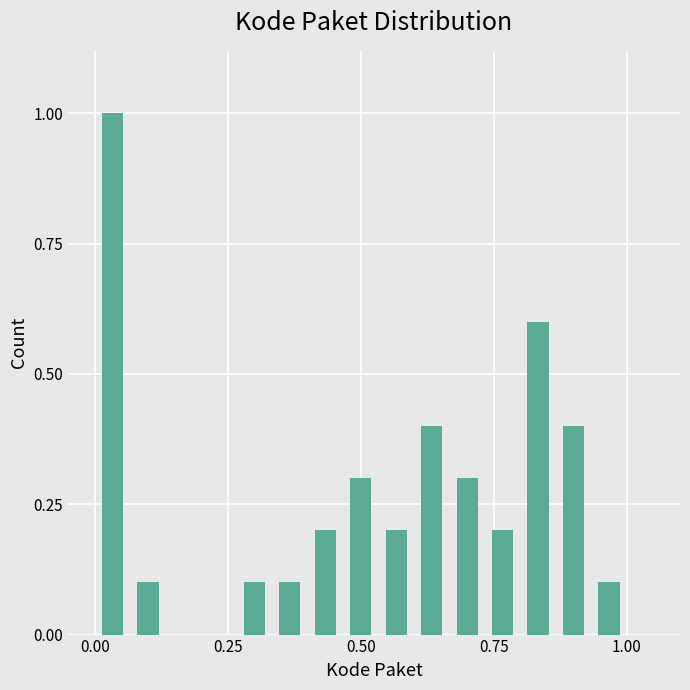

Around what value on the x-axis is the tallest bar? Give the approximate position of its centre, as read against the axis.

0.05